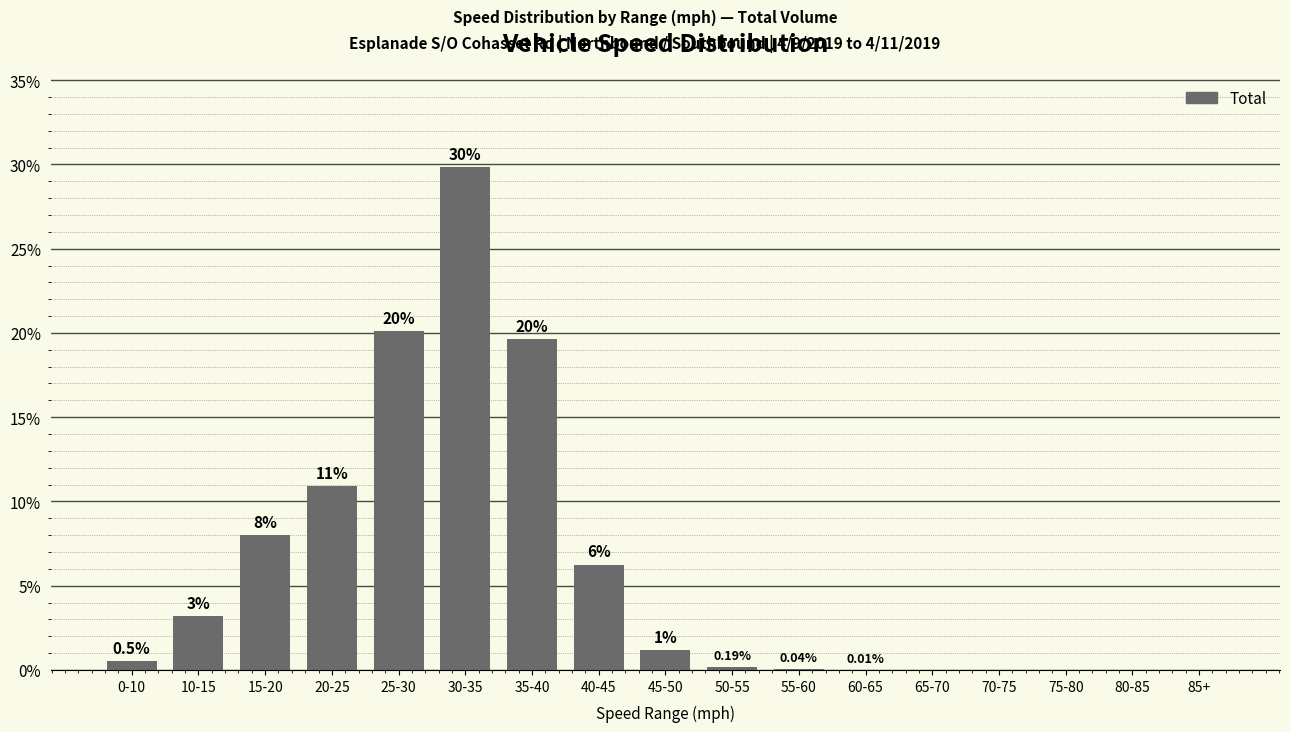

Between 20-25 and 25-30, which is larger?

25-30